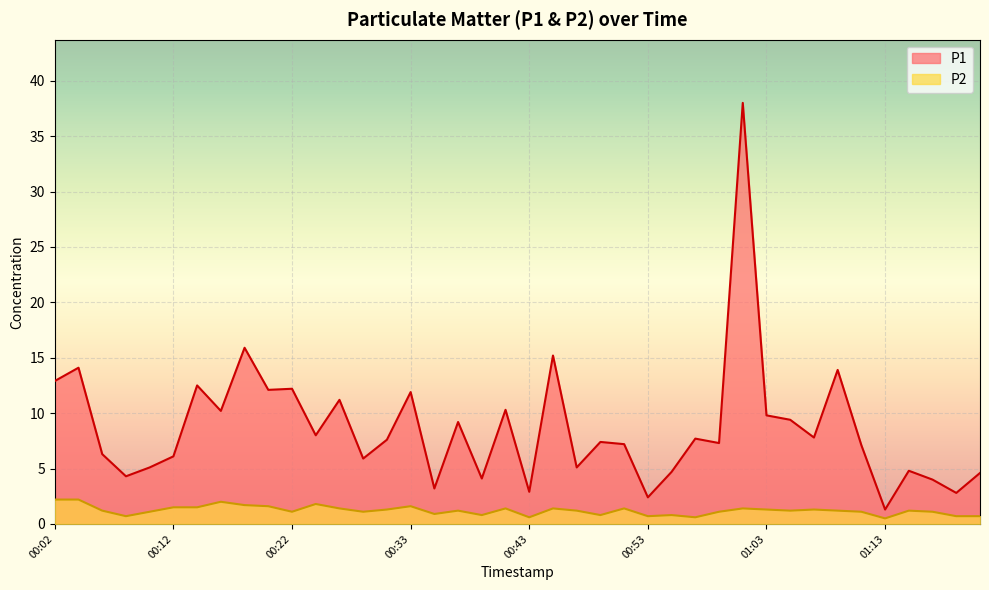

What is the difference between the maximum and second lowest values in the P2 series?

1.6